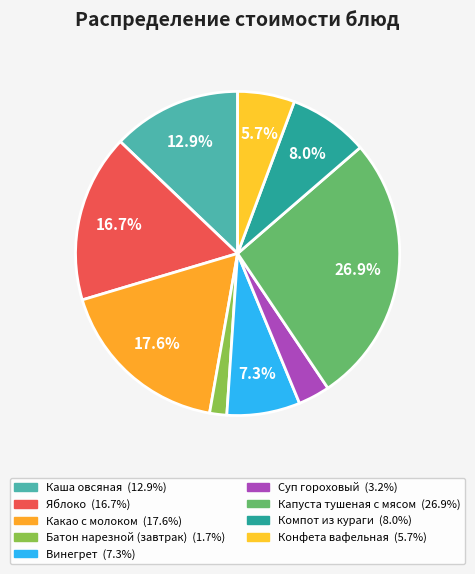

Which has a higher value, Суп гороховый or Компот из кураги?

Компот из кураги